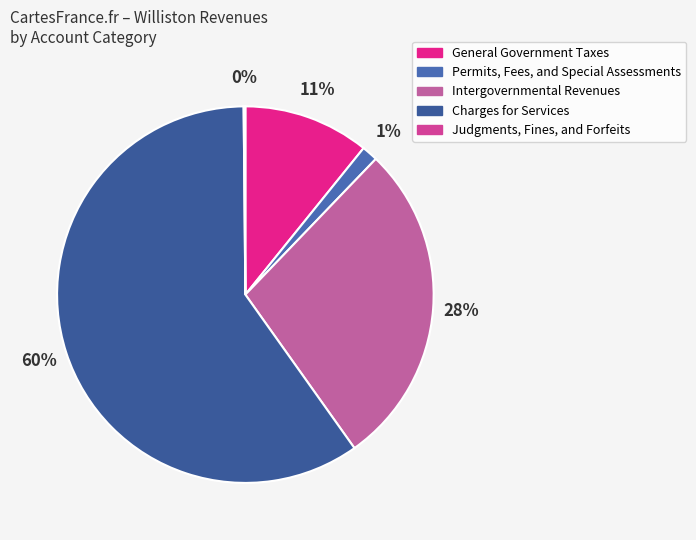

Between General Government Taxes and Intergovernmental Revenues, which is larger?

Intergovernmental Revenues